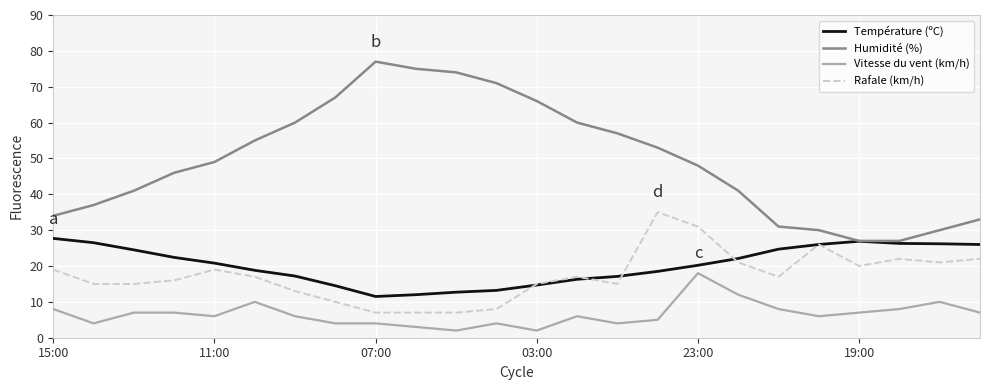

Rank the series by their maximum value, from lowest to highest.

Vitesse du vent (km/h), Température (ºC), Rafale (km/h), Humidité (%)